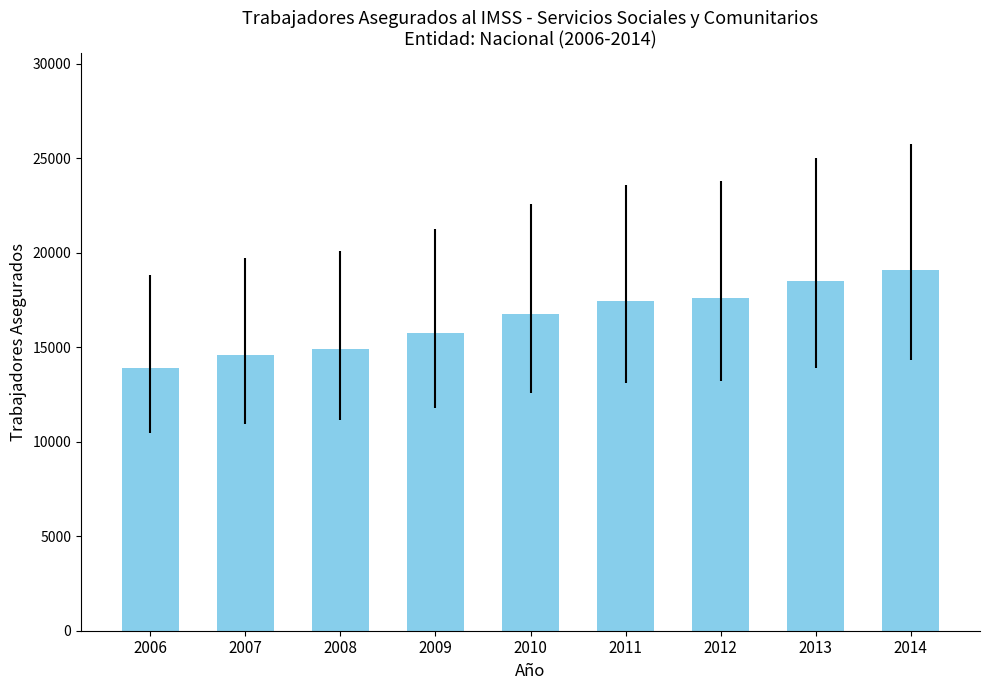

How many categories are shown in the chart?

9